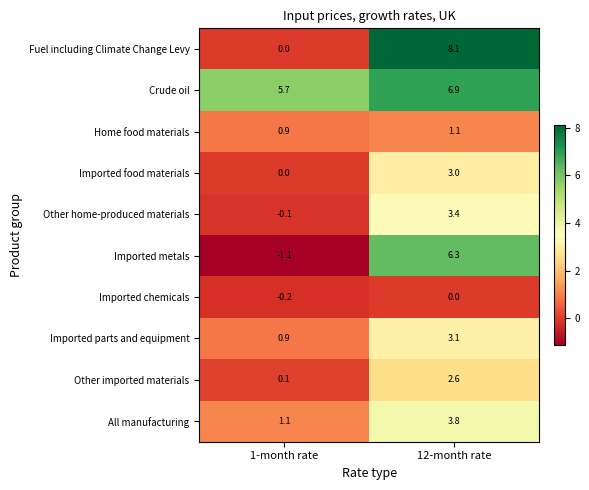

Which label corresponds to the smallest value in the chart?

1-month rate